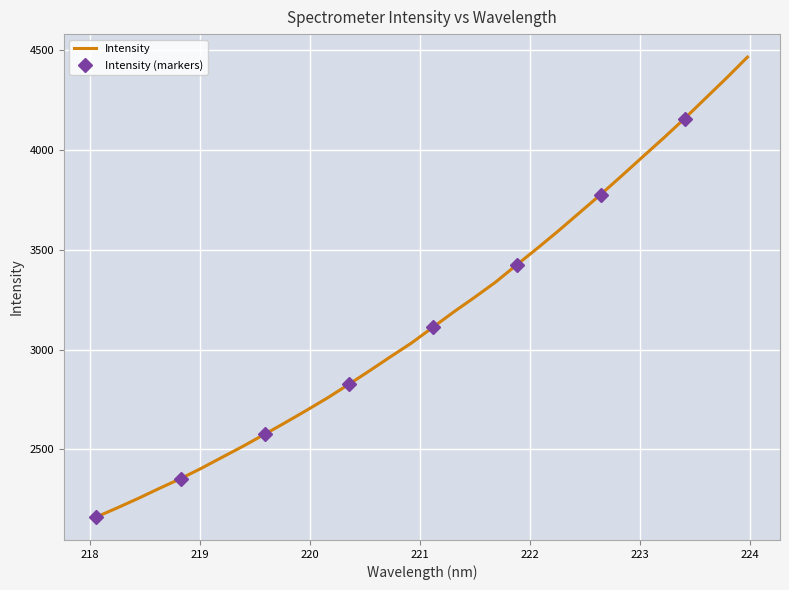

Reading left to right, extract all data points from this chart.

2161.6	2207.8	2255.3	2305.3	2353.7	2406.2	2462.0	2517.7	2576.2	2635.5	2696.4	2759.0	2825.9	2894.8	2965.3	3034.3	3111.6	3189.1	3262.9	3339.1	3425.3	3509.7	3596.7	3687.2	3777.6	3871.2	3966.4	4060.9	4158.5	4260.2	4361.8	4466.8